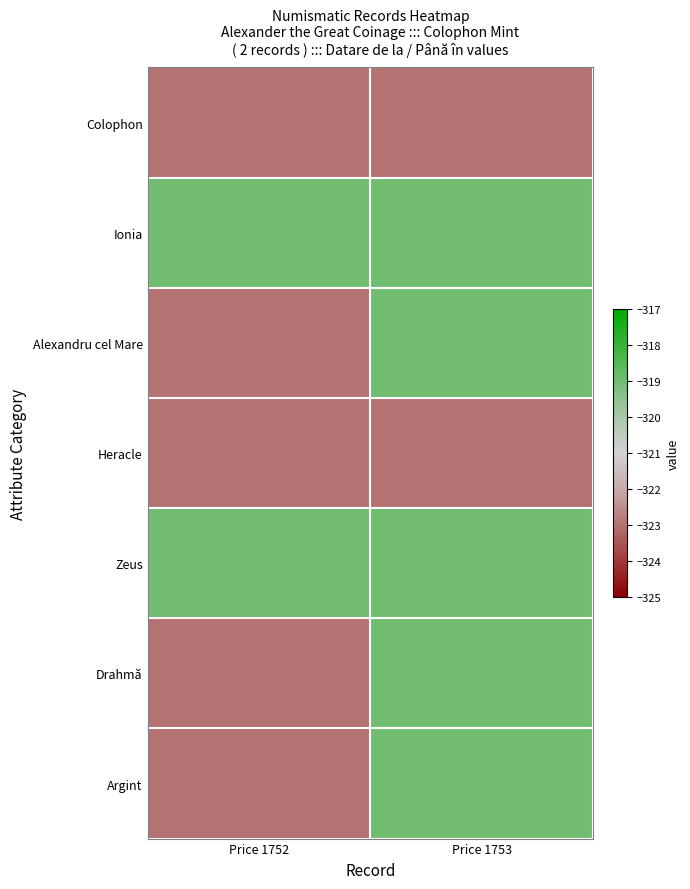

At which category does the chart reach its peak across all series?

Price 1752